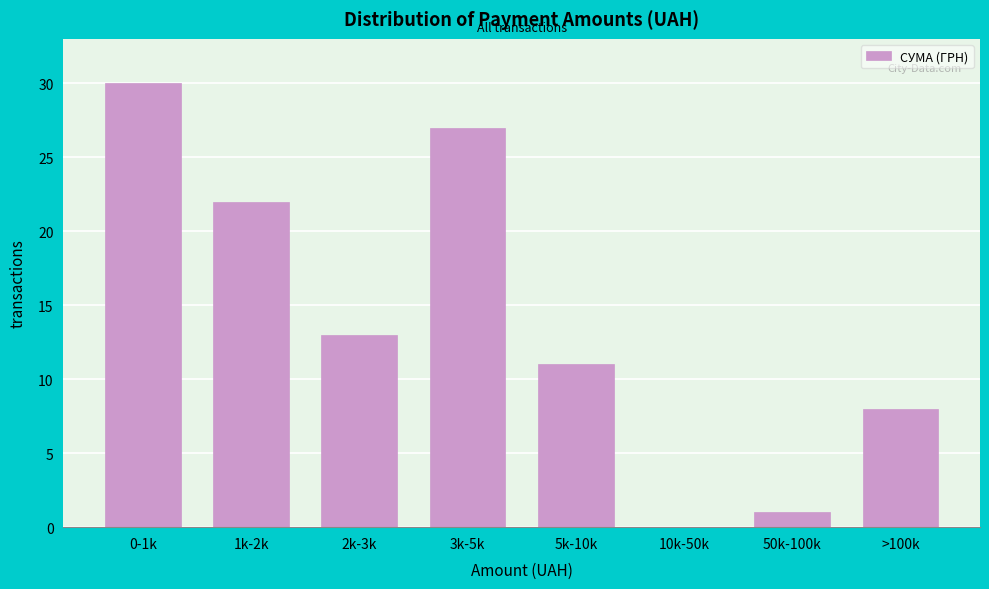

Reading left to right, list all the values displayed in this chart.

0-1k=30	1k-2k=22	2k-3k=13	3k-5k=27	5k-10k=11	10k-50k=0	50k-100k=1	>100k=8